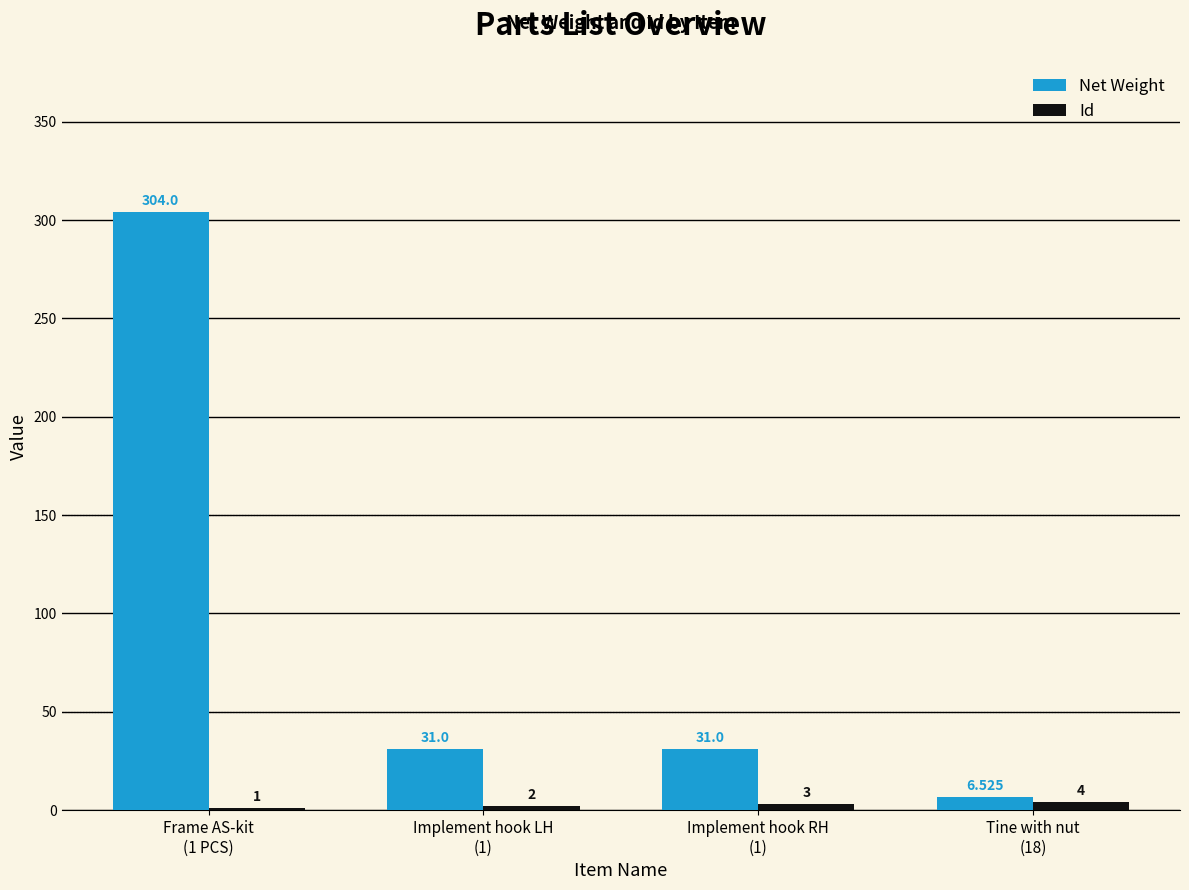

Which series has the largest total across all categories?

Net Weight